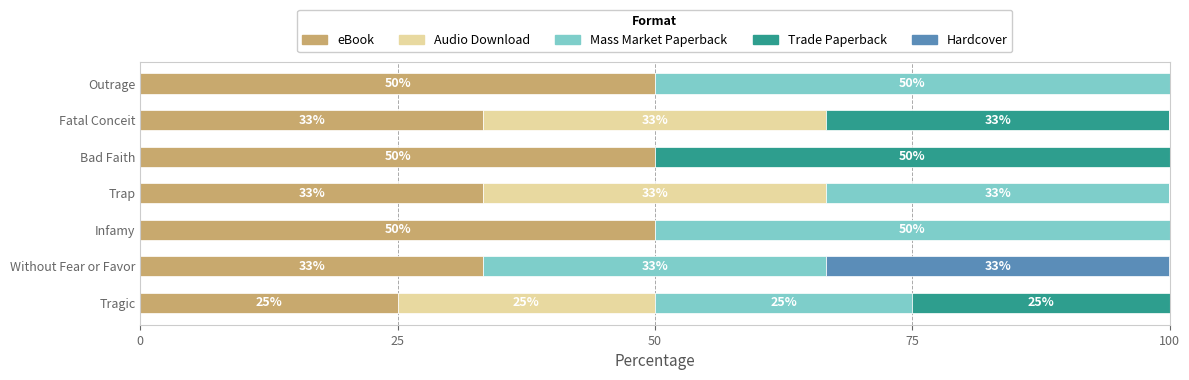

What is the highest value of the eBook series?

50.0